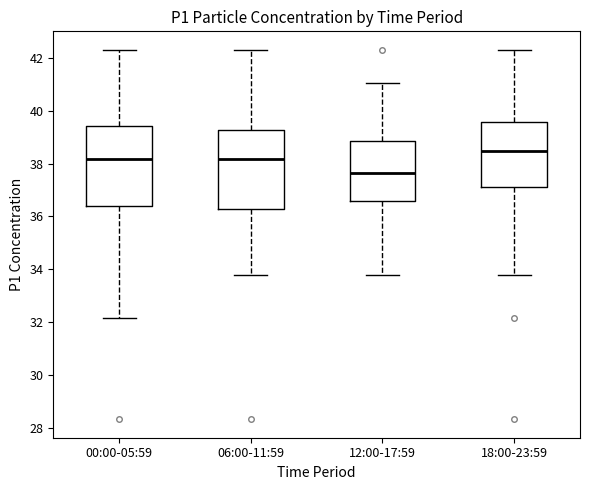

Reading left to right, read every box against the y-axis: the position of its median line, the range the box covers, and the ends of its whiskers. The values are not printed on the chart, so give them approximately, as read against the axis.

00:00-05:59: median 38.2, box 36.4 to 39.4, whiskers 32.2 to 42.4
06:00-11:59: median 38.2, box 36.2 to 39.2, whiskers 33.8 to 42.4
12:00-17:59: median 37.6, box 36.6 to 38.8, whiskers 33.8 to 41.0
18:00-23:59: median 38.4, box 37.2 to 39.6, whiskers 33.8 to 42.4